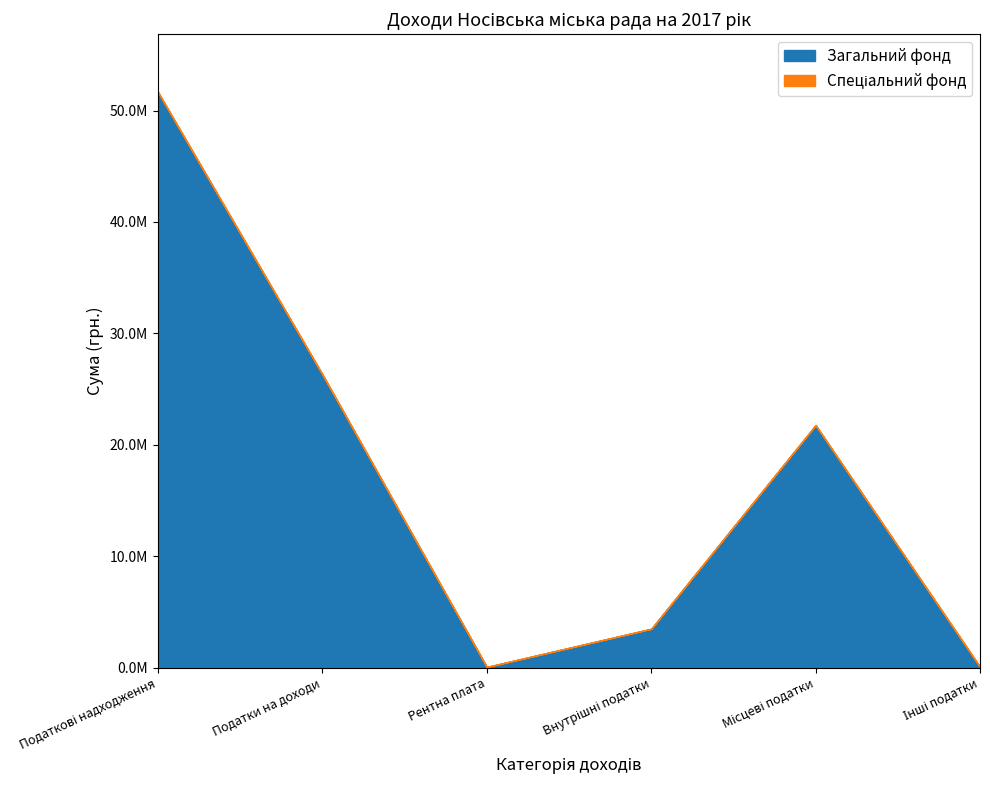

At how many categories does at least one series exceed 42740714?

1